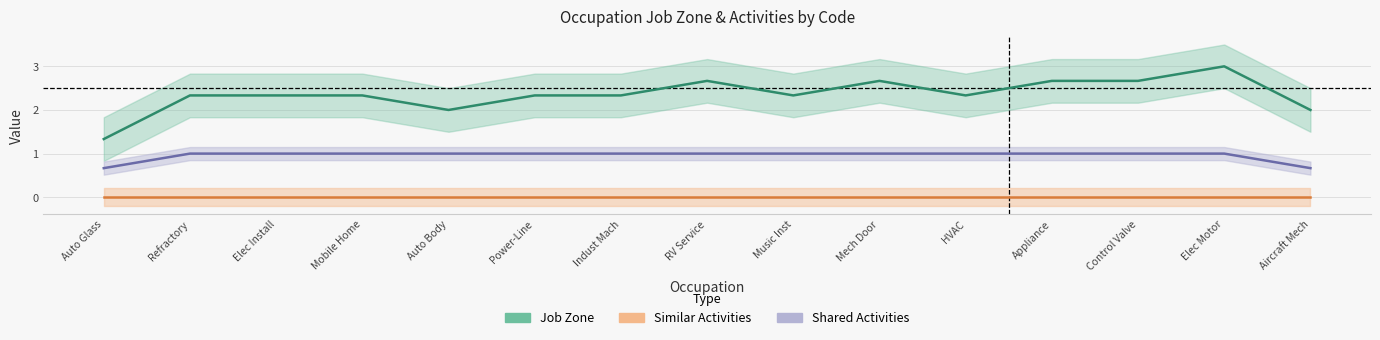

What is the difference between the maximum and minimum values in the Job Zone series?

1.7